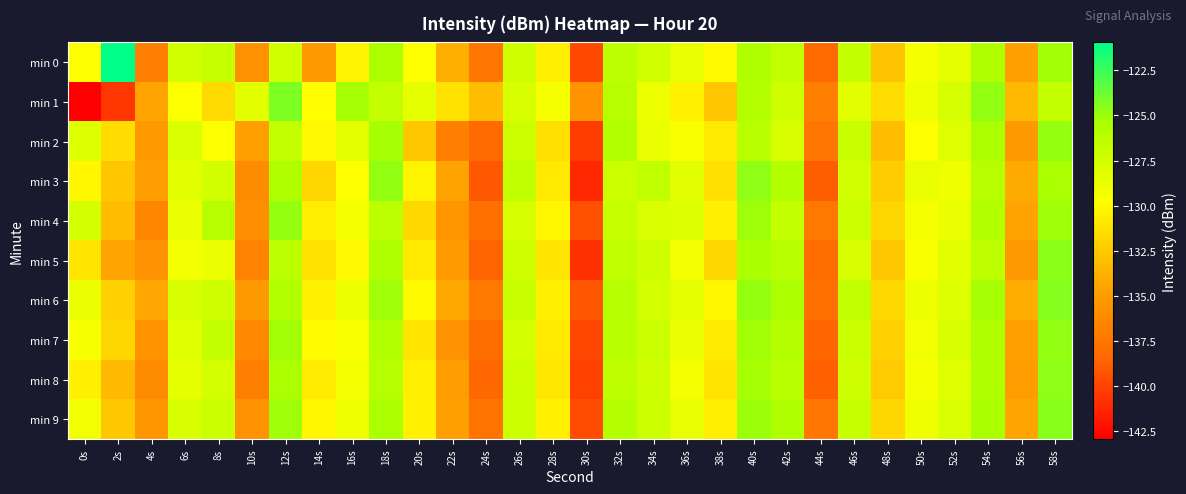

At 50s, list the series in order from smallest to largest.

min 2, min 5, min 4, min 0, min 8, min 7, min 1, min 9, min 6, min 3